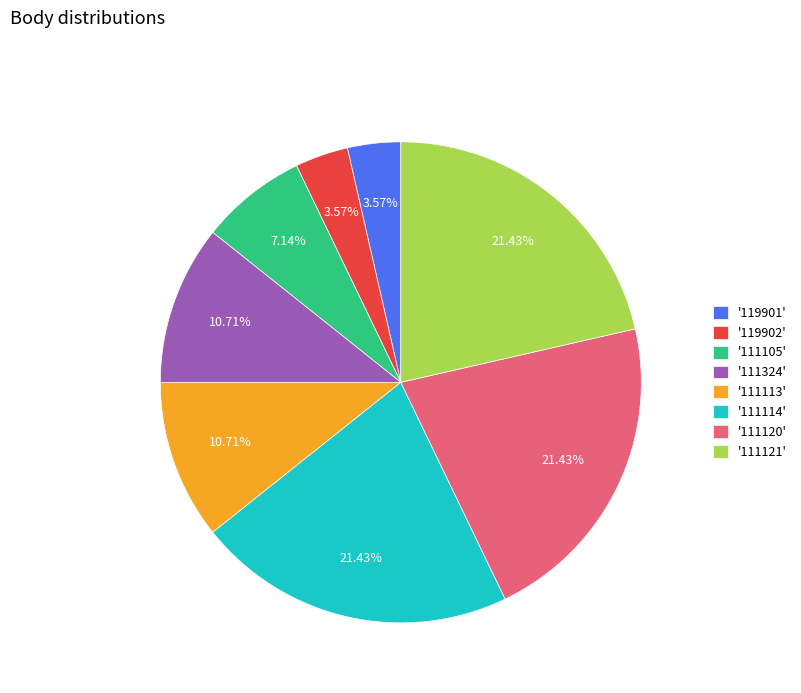

Combined, do '119902' and '111114' account for over 50%?

No